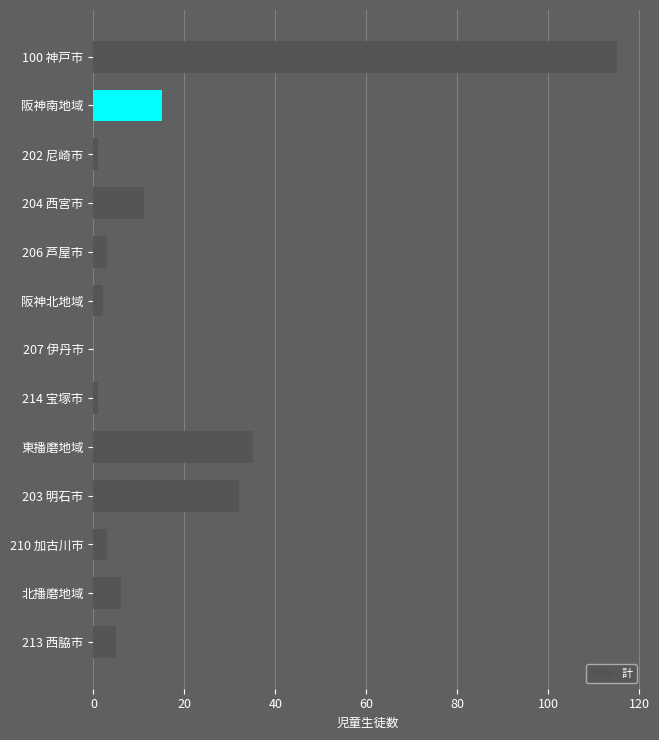

Is it true that the value at 203 明石市 is 7?

False